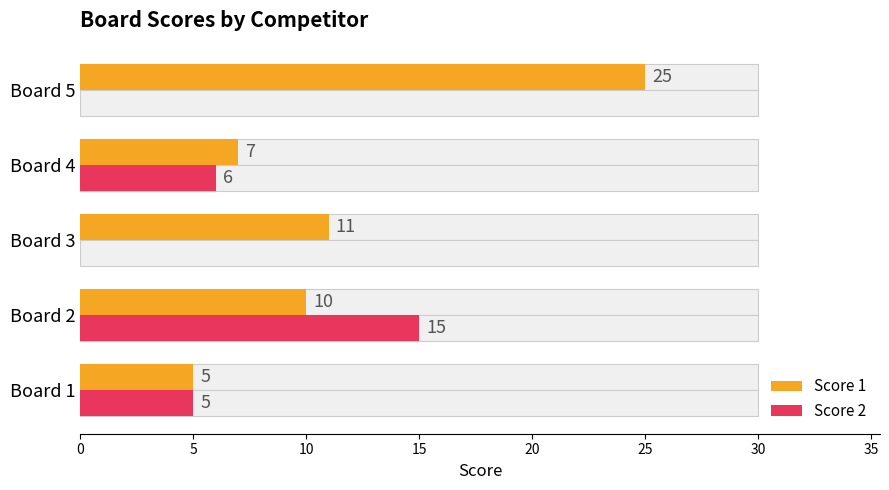

Which series has the largest total across all categories?

Score 1